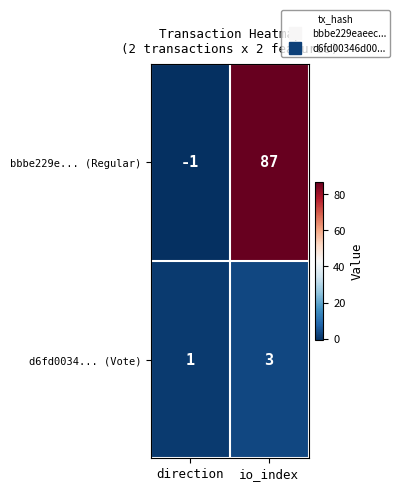

Where is bbbe229e... (Regular) nearest to the value 43?

direction